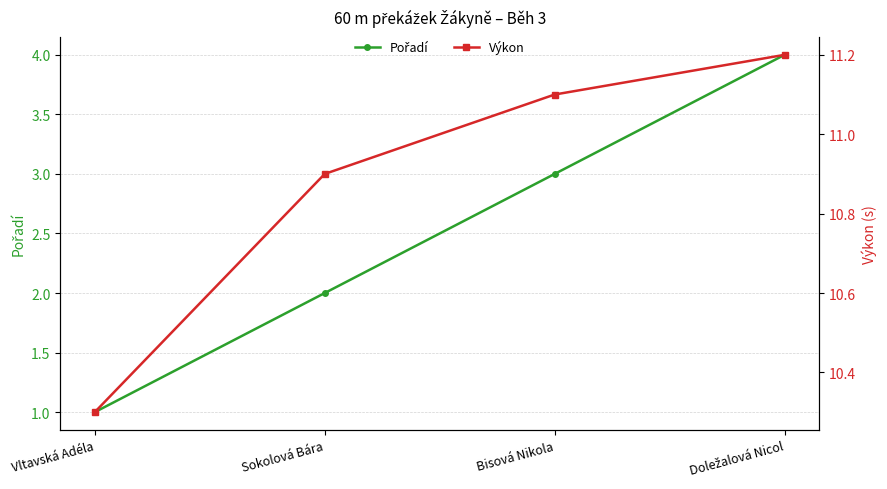

What position from the right is Bisová Nikola?

2